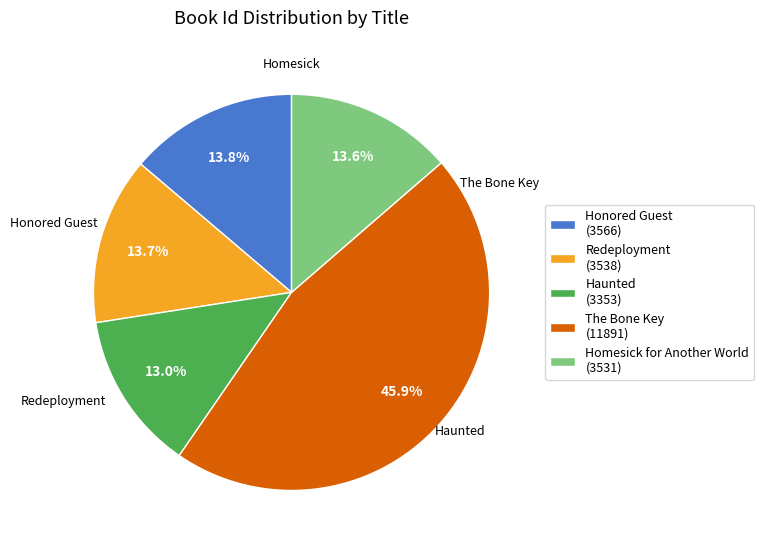

To the nearest percent, what percentage of the pie is Homesick for Another World?

14%